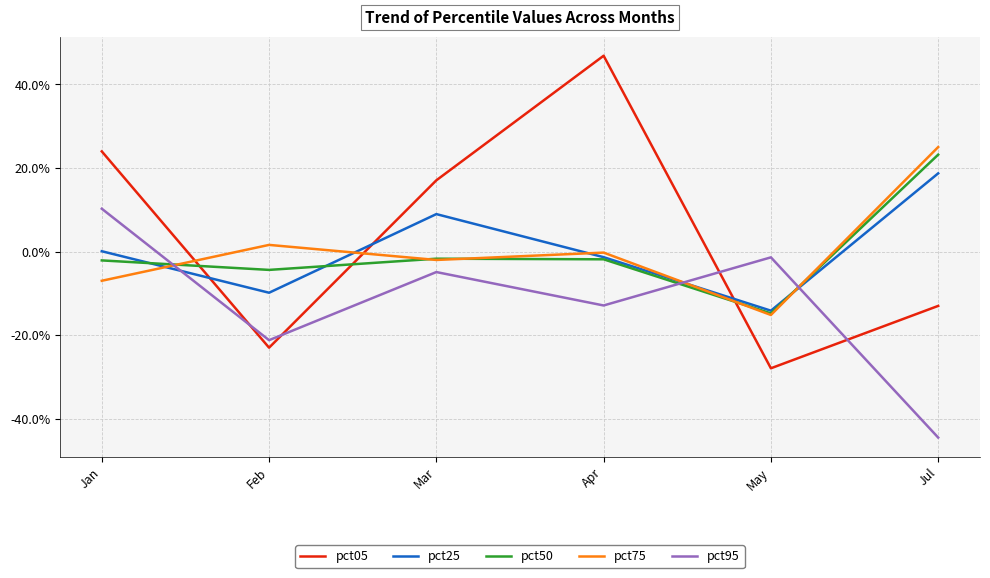

True or false: pct50 has more than 1 points higher than both neighbors.

False